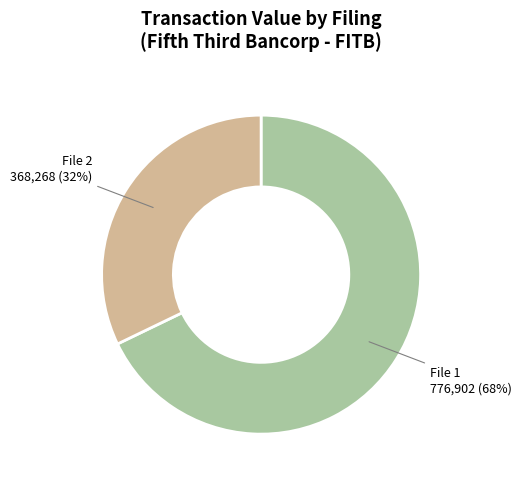

To the nearest percent, what is the difference between the largest and smallest slice percentages?

36%